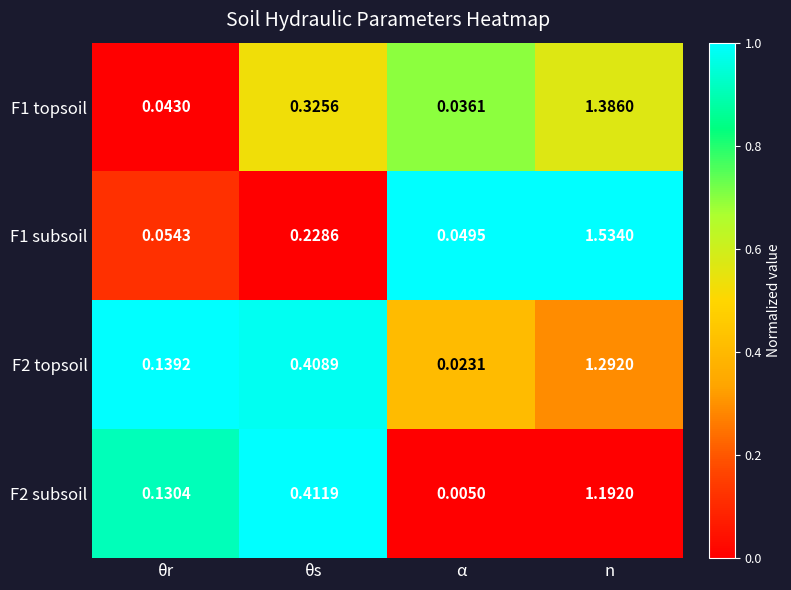

Rank the categories by F2 subsoil value from lowest to highest.

α, θr, θs, n